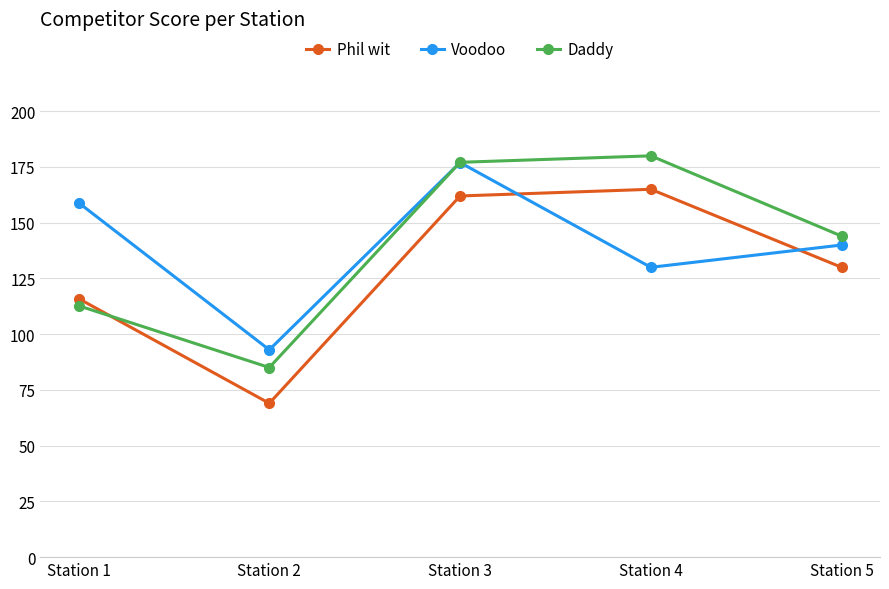

Which series has the widest spread of values?

Phil wit